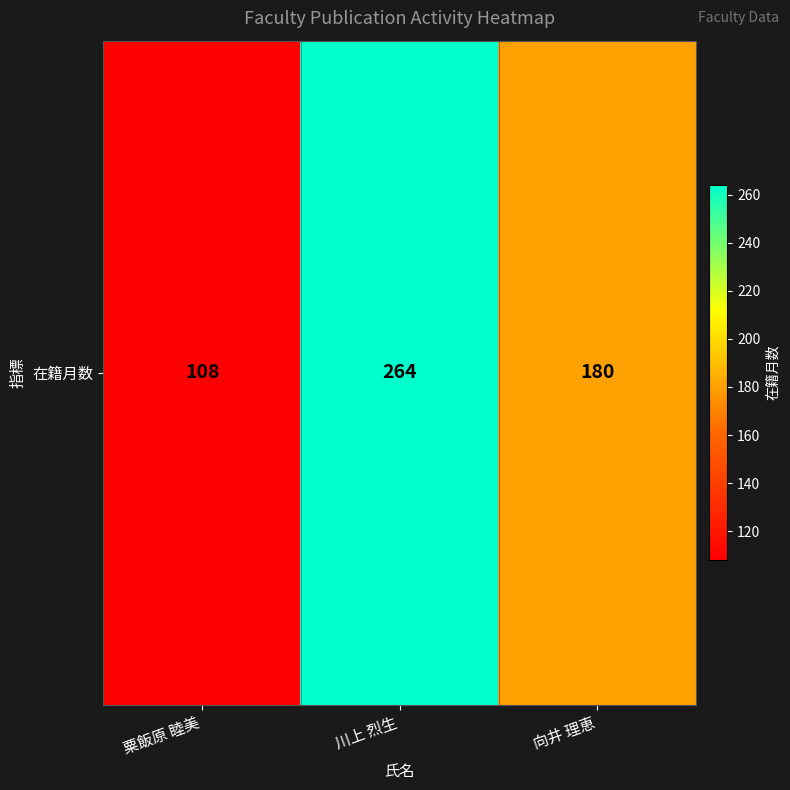

What is the difference between the maximum and minimum values?

156